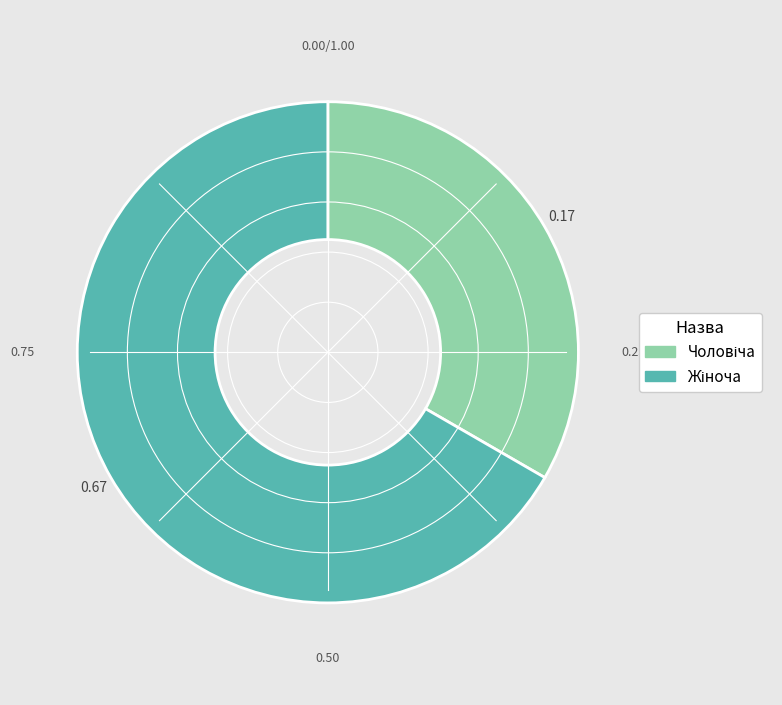

How many slices are in this pie chart?

2